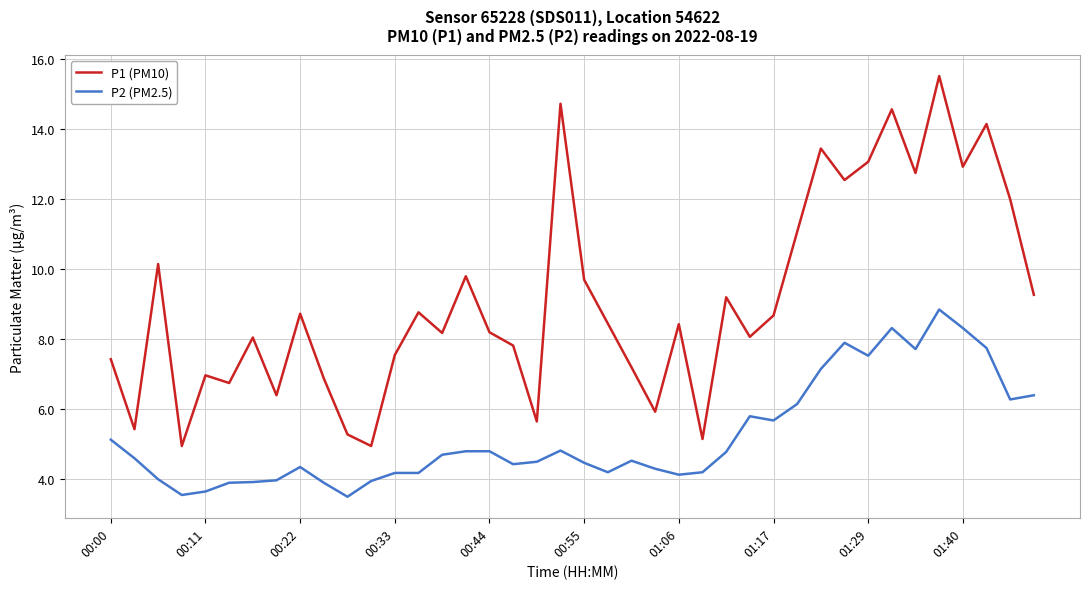

What is the maximum value shown in the chart?

15.5